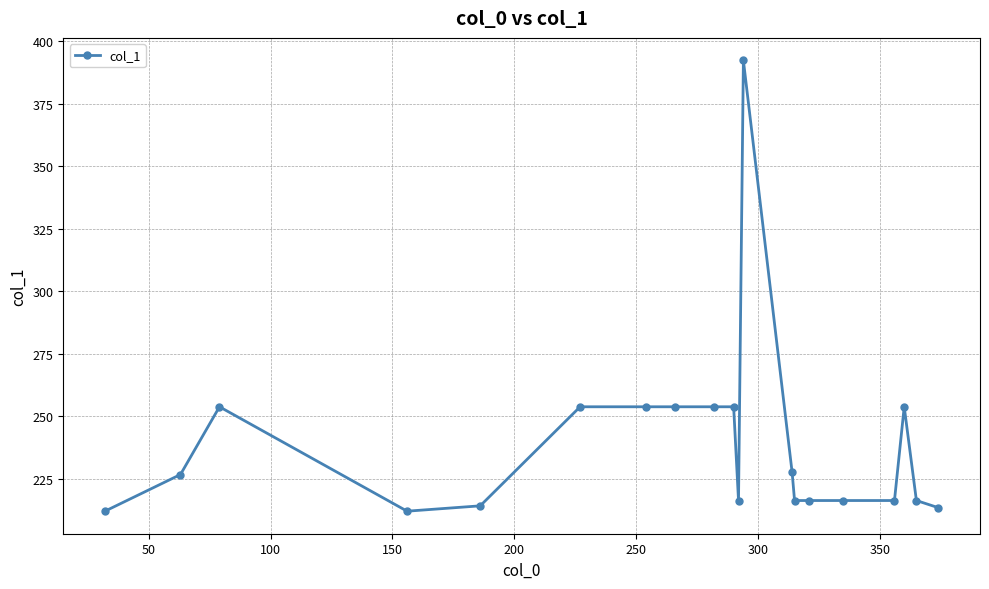

True or false: the data has more than 0 interior local peaks.

True